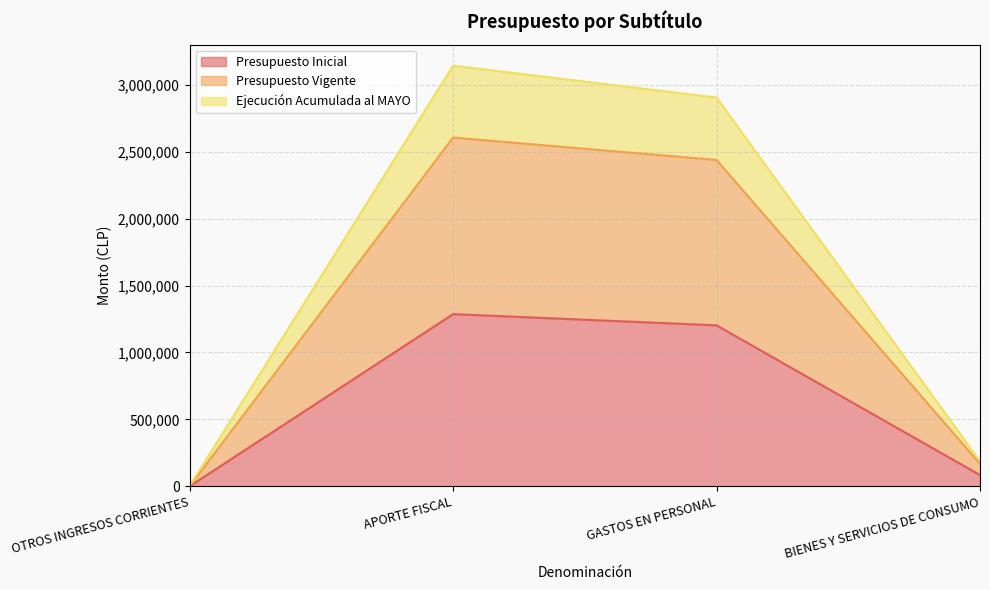

What is the total value across all series at OTROS INGRESOS CORRIENTES?

3362